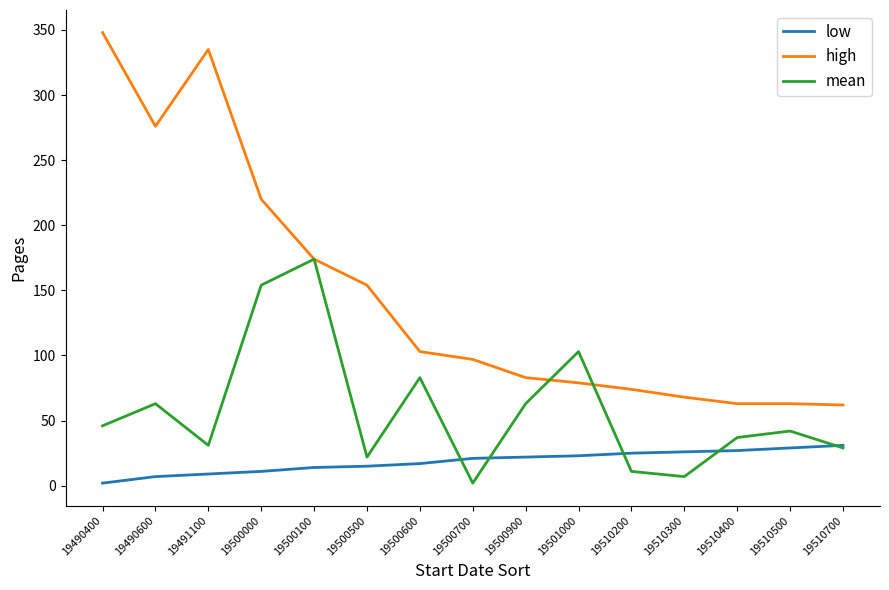

True or false: high has a value of 174 at 19500100.

True